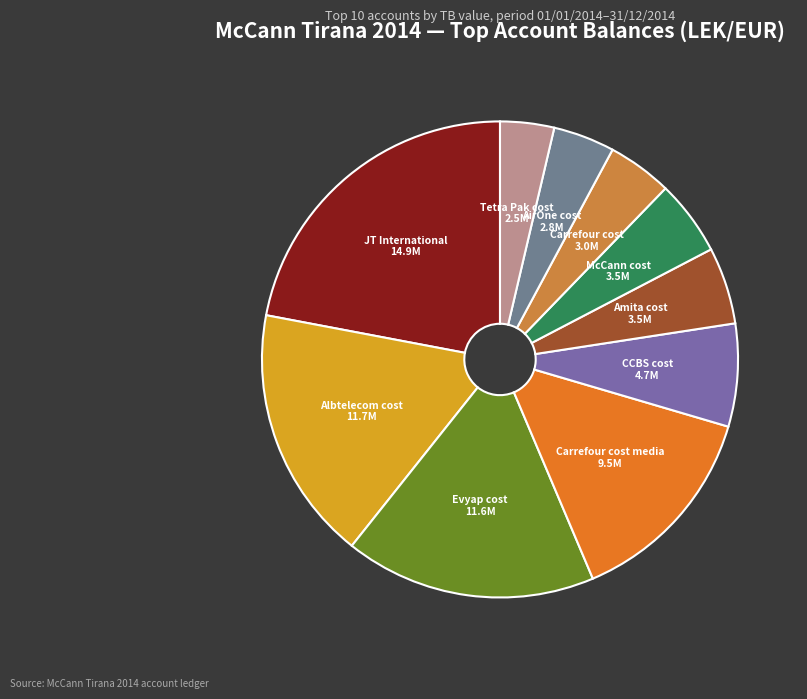

Which category has the smallest portion of the pie?

Tetra Pak cost